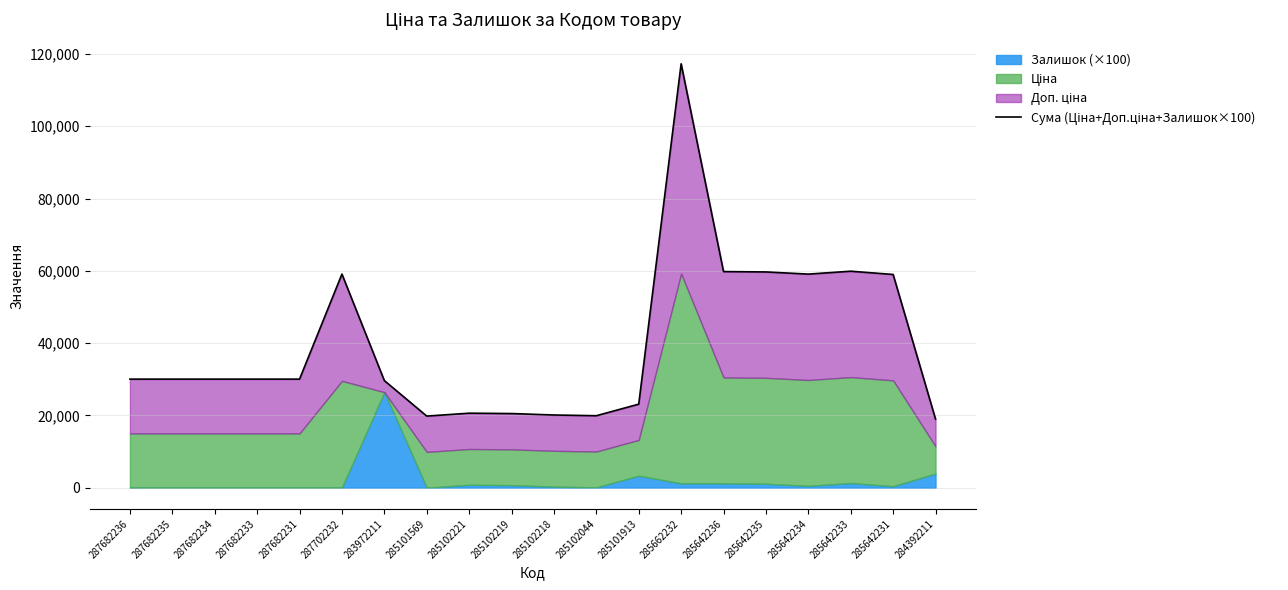

Where is the data nearest to the value 68132?

285642233